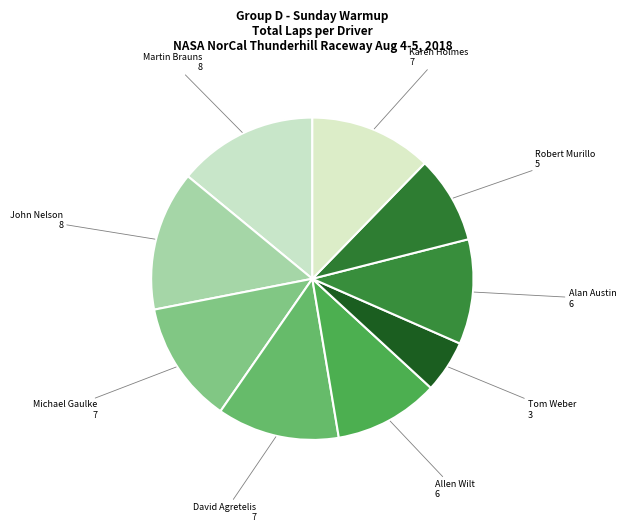

True or false: Michael Gaulke accounts for 18% of the total.

False